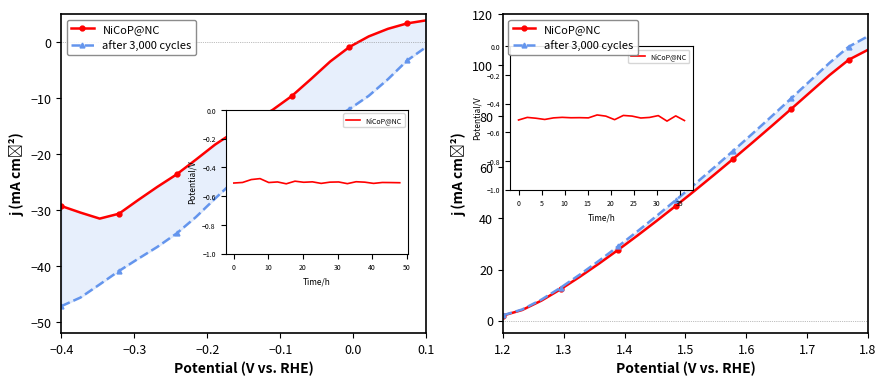

How many categories are shown in the chart?

20